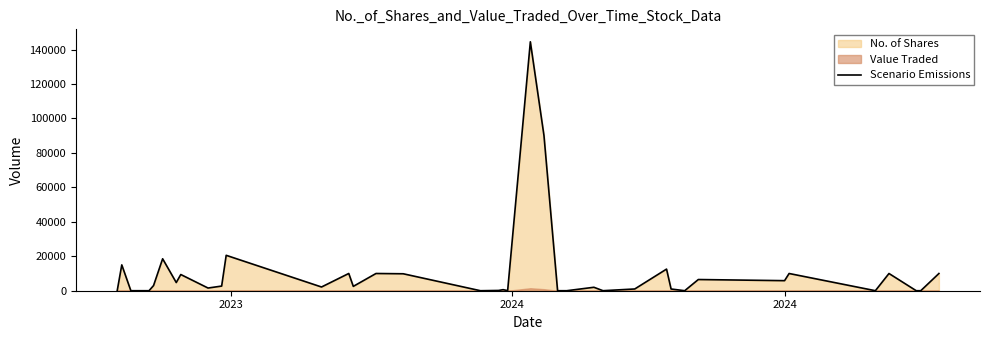

What is the highest value of the Scenario Emissions series?

144520